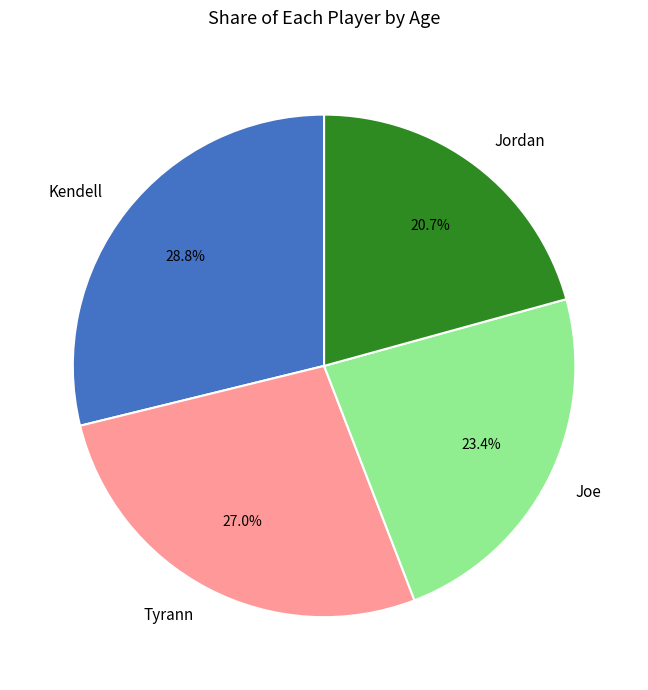

What percentage do Tyrann and Kendell together represent?

55.9%